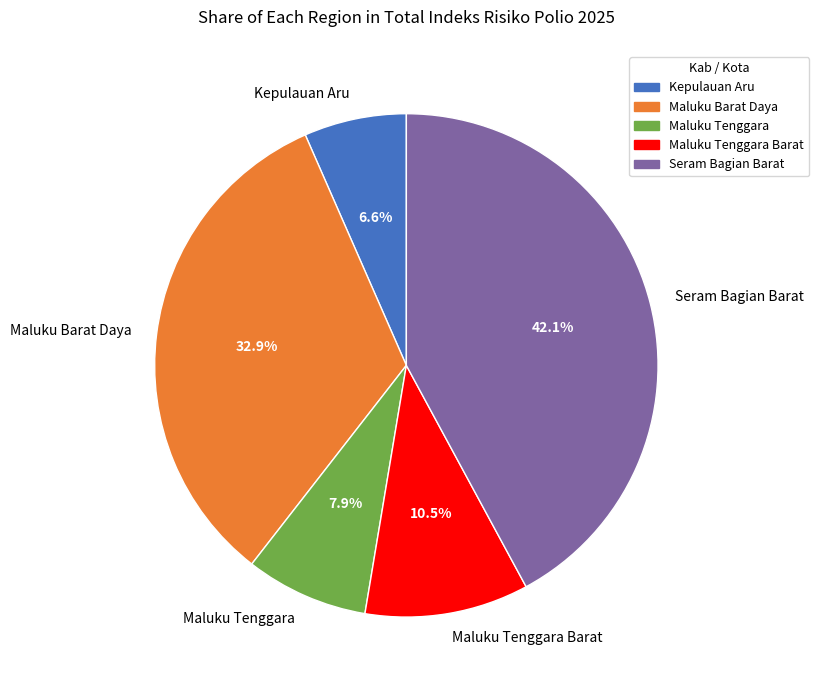

Combined, do Maluku Tenggara Barat and Seram Bagian Barat account for over 50%?

Yes